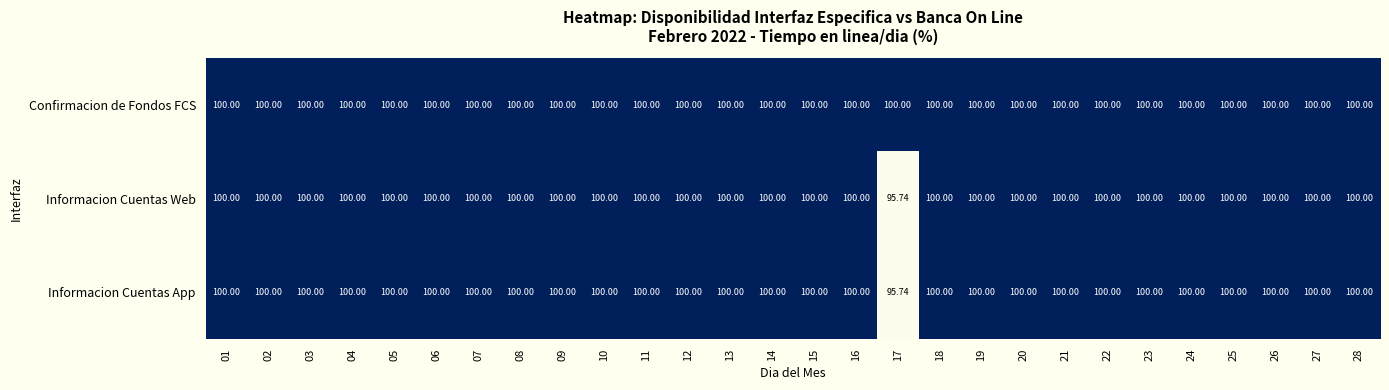

Which series has the largest total across all categories?

Confirmacion de Fondos FCS